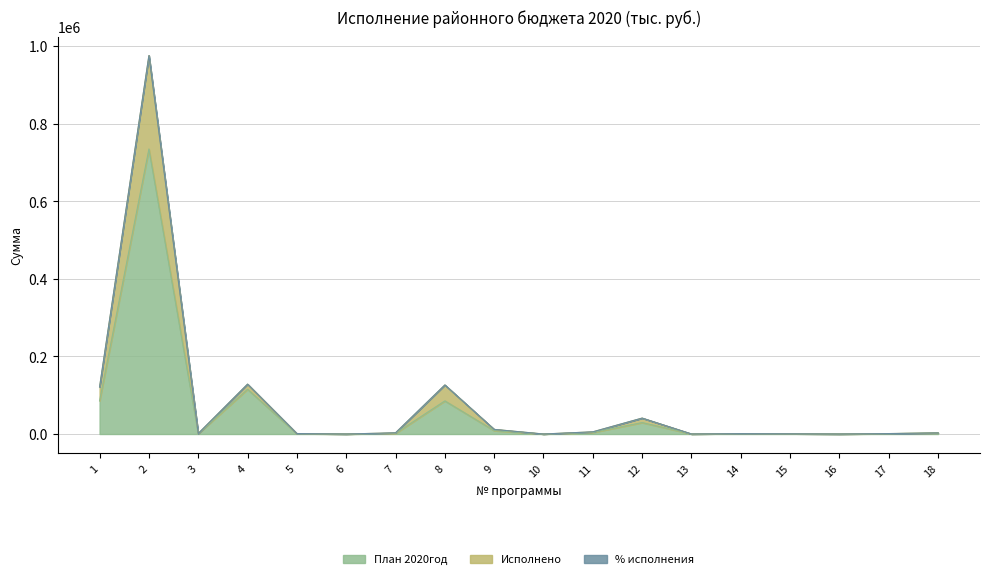

At how many categories does at least one series exceed 307357?

1